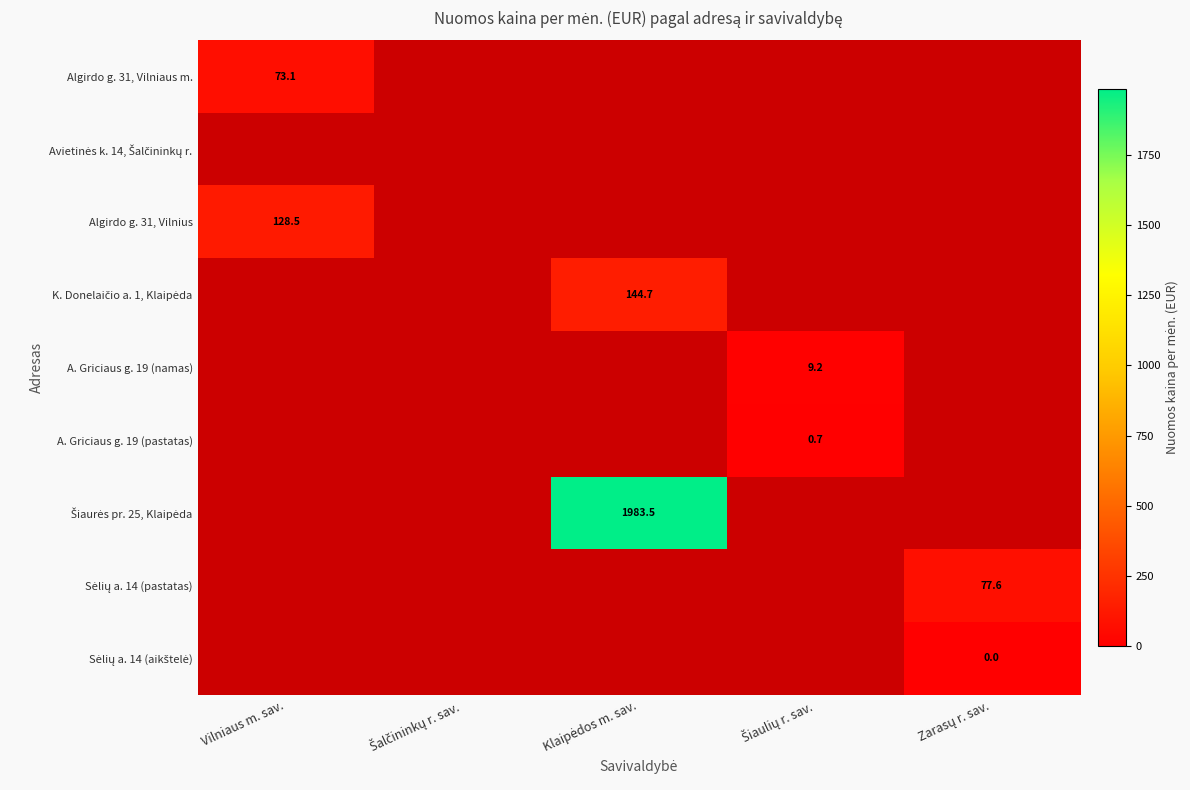

What is the minimum value for Algirdo g. 31, Vilniaus m.?

73.1